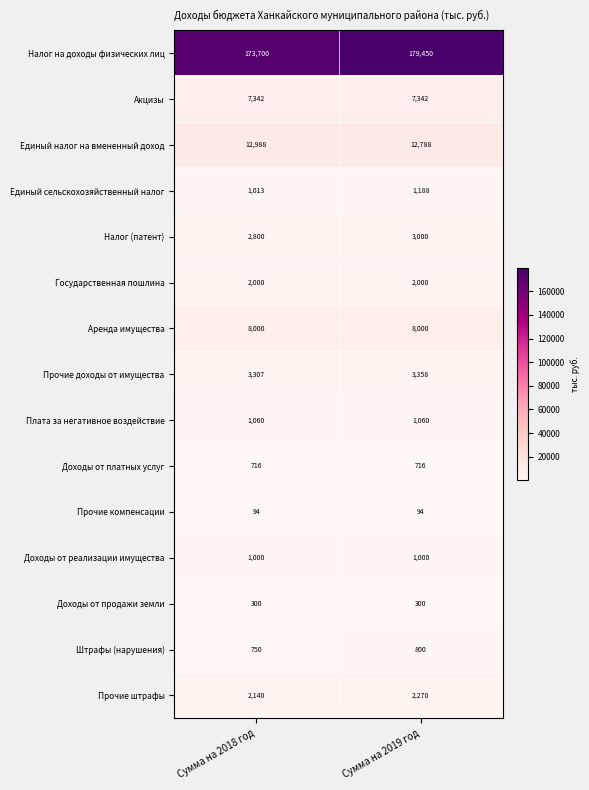

Reading left to right, list all the values displayed in this chart.

Налог на доходы физических лиц: 173700	179450
Акцизы: 7342	7342
Единый налог на вмененный доход: 12988	12788
Единый сельскохозяйственный налог: 1013	1188
Налог (патент): 2800	3000
Государственная пошлина: 2000	2000
Аренда имущества: 8000	8000
Прочие доходы от имущества: 3307	3358
Плата за негативное воздействие: 1060	1060
Доходы от платных услуг: 716	716
Прочие компенсации: 94	94
Доходы от реализации имущества: 1000	1000
Доходы от продажи земли: 300	300
Штрафы (нарушения): 750	800
Прочие штрафы: 2140	2270